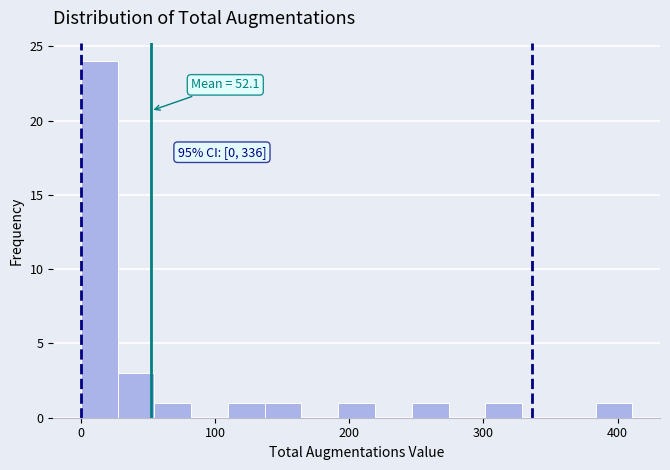

Read against the x-axis, roughly where is the centre of the tallest bar?

10